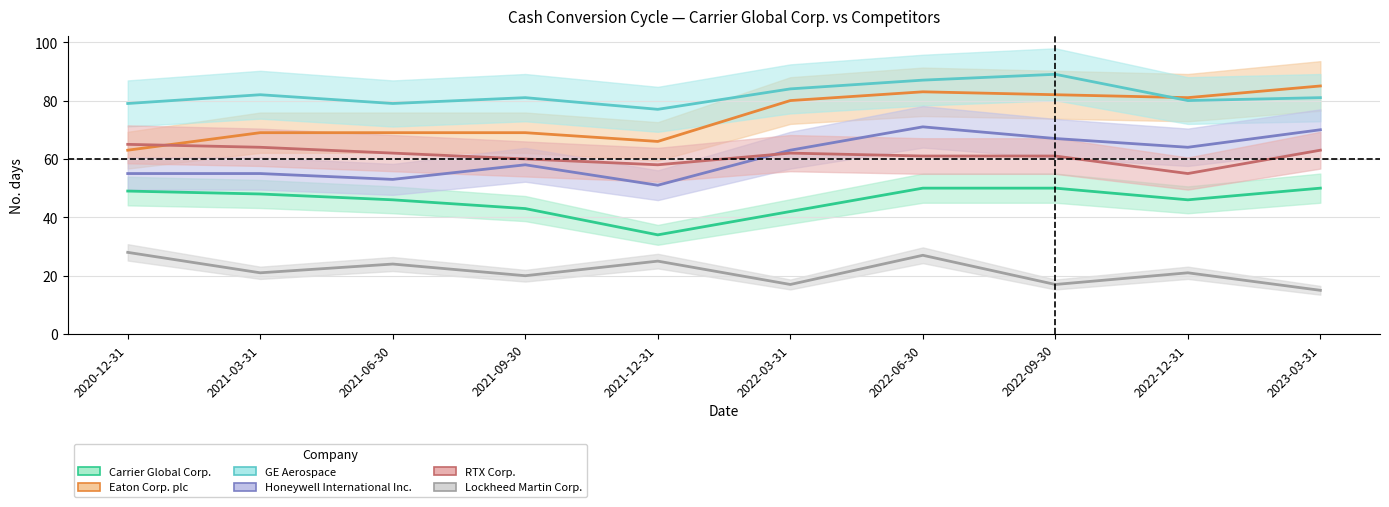

What is the average value of the Eaton Corp. plc series?

75